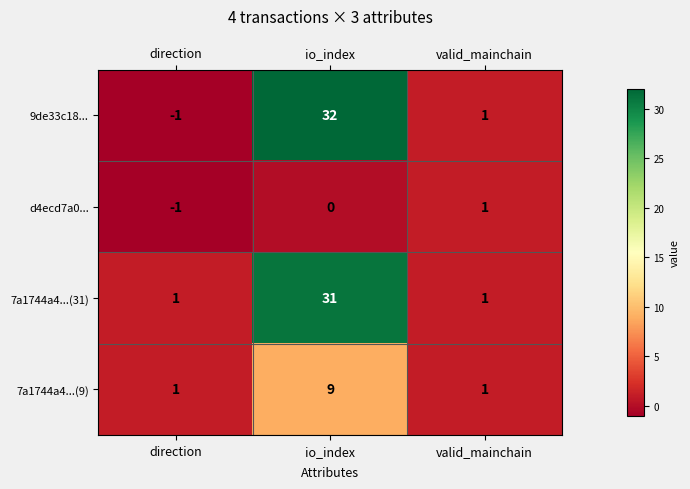

True or false: d4ecd7a0... has a value of 2 at valid_mainchain.

False